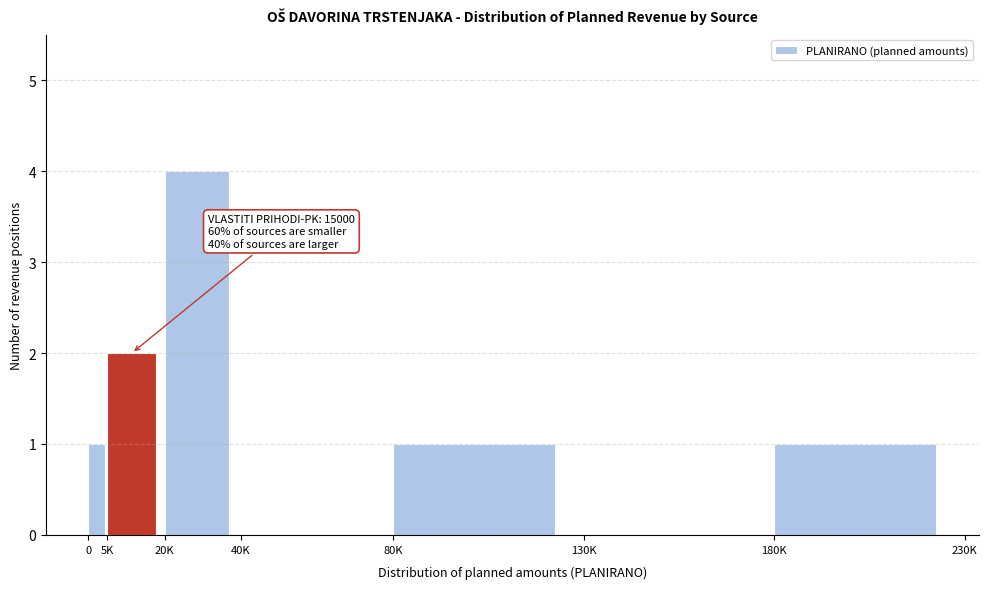

Reading left to right, transcribe all the data shown in this chart.

0=1	5K=2	20K=4	40K=0	80K=1	130K=0	180K=1